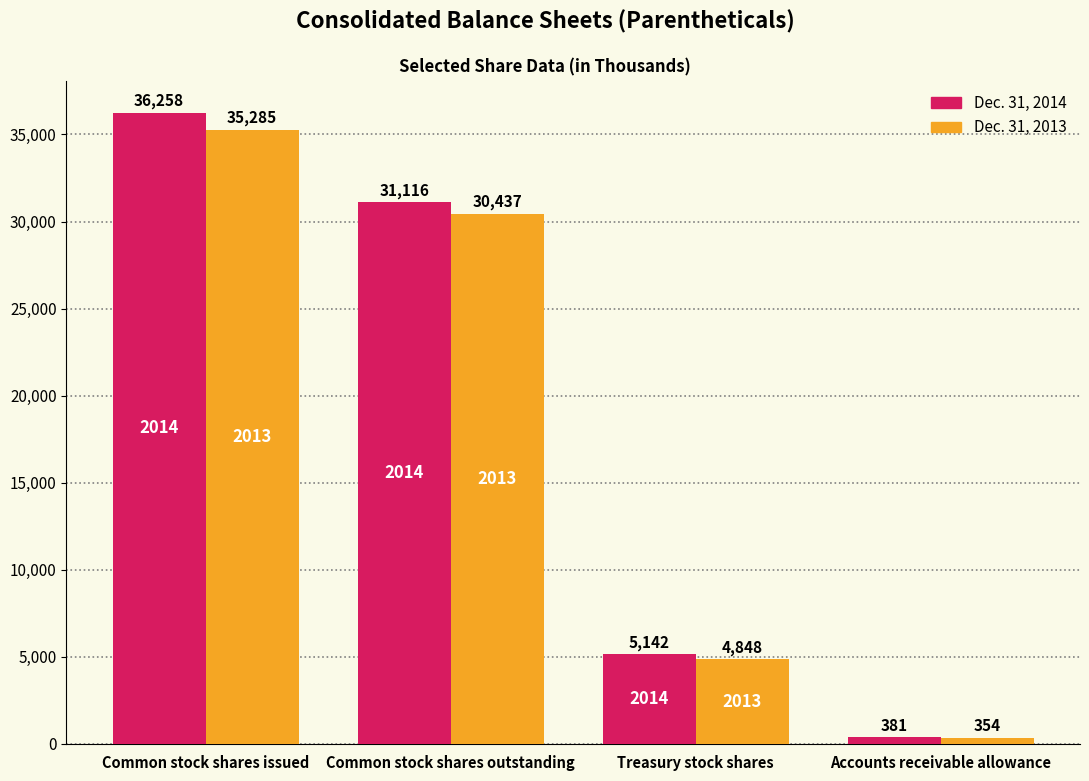

At which category does the chart reach its peak across all series?

Common stock shares issued